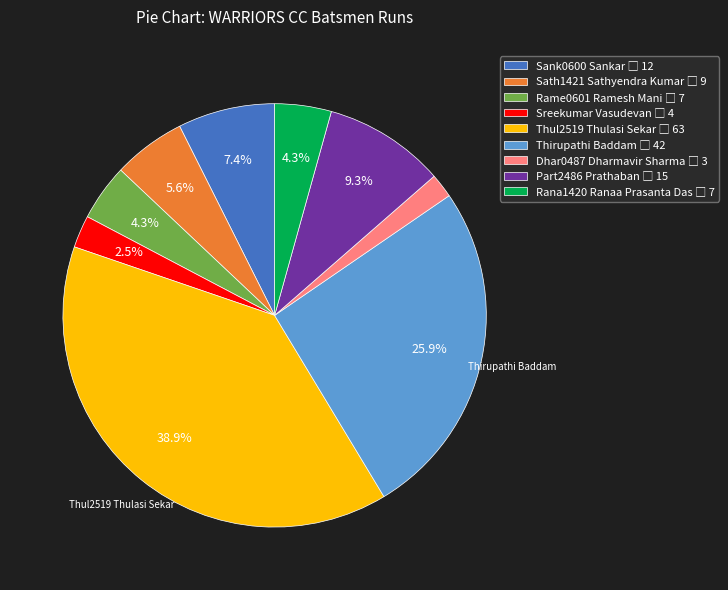

Is there any slice that represents more than half of the pie?

No